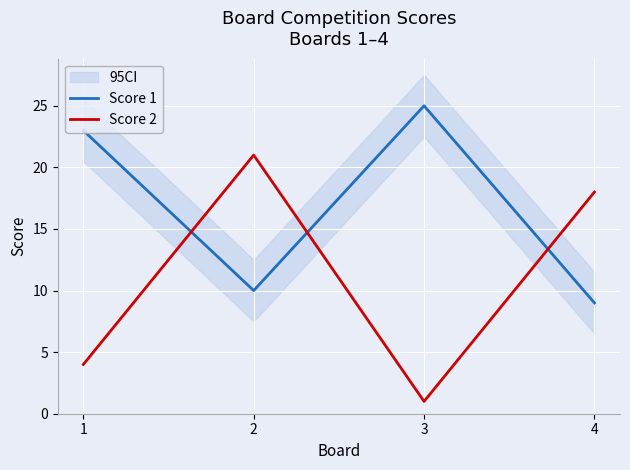

How many intersections are there between Score 1 and Score 2?

3